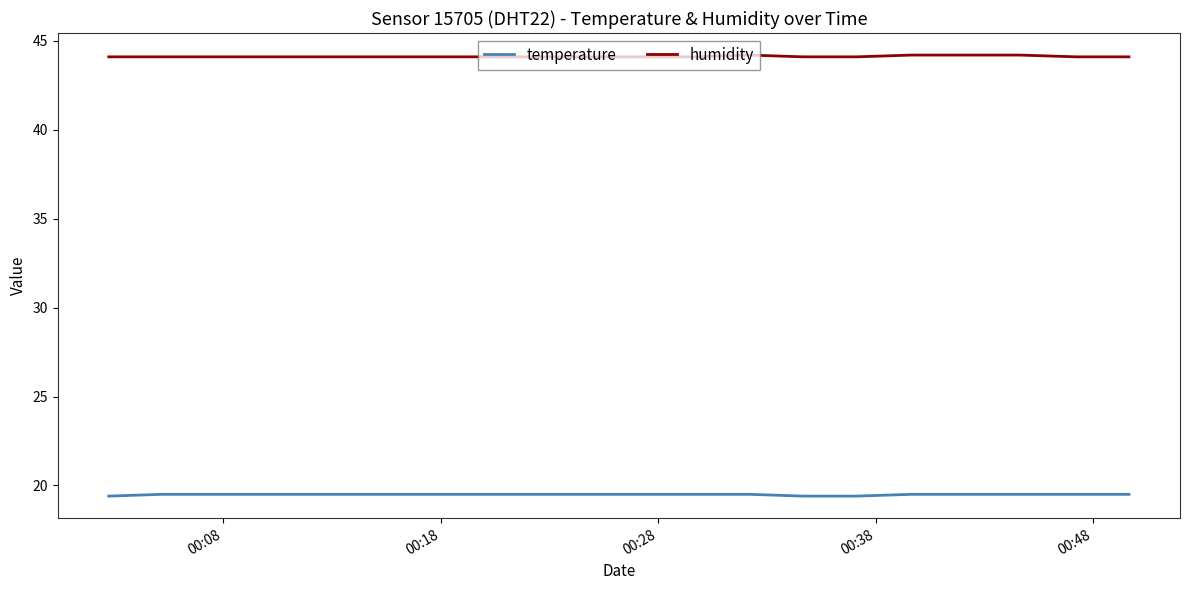

How many lines are shown in the chart?

2